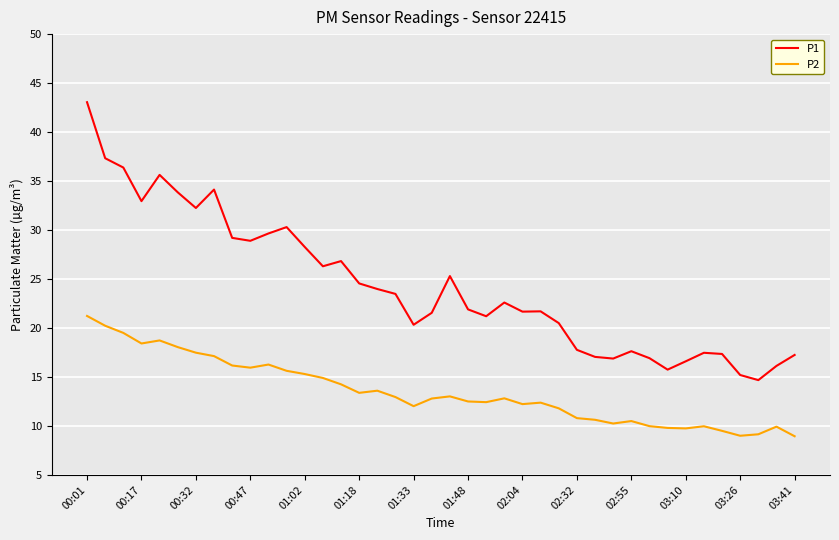

True or false: P1 and P2 cross at least once.

False